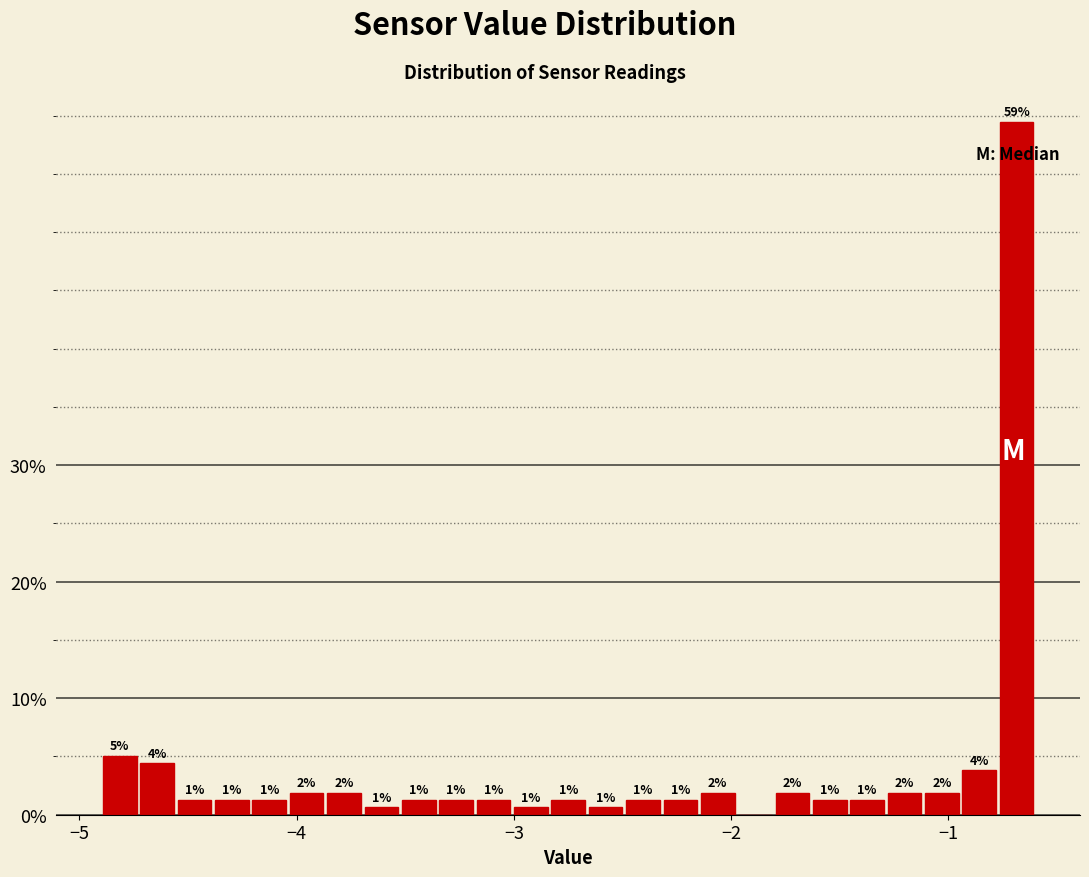

Around what value on the x-axis is the tallest bar? Give the approximate position of its centre, as read against the axis.

-0.7